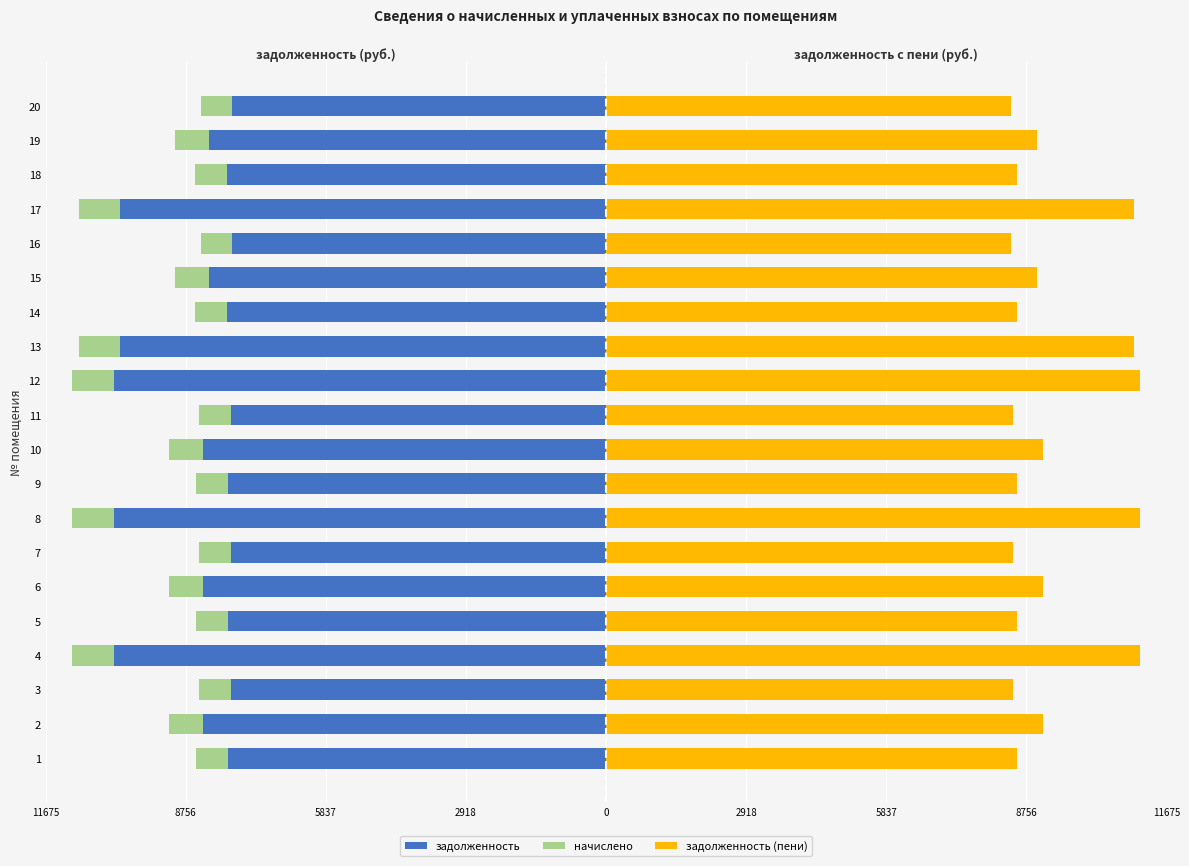

Count the number of categories in the chart.

20